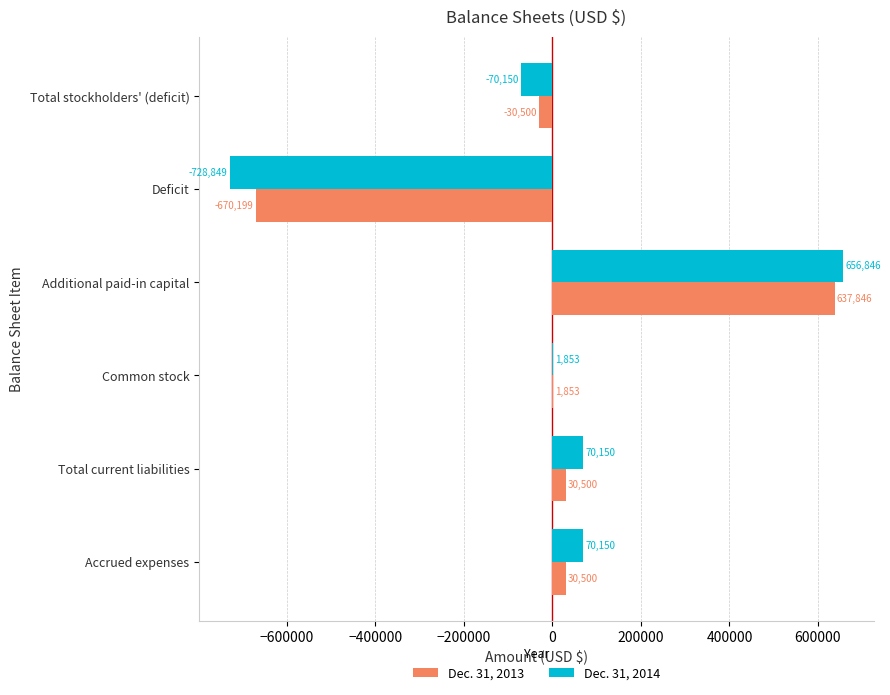

How many categories are shown in the chart?

6